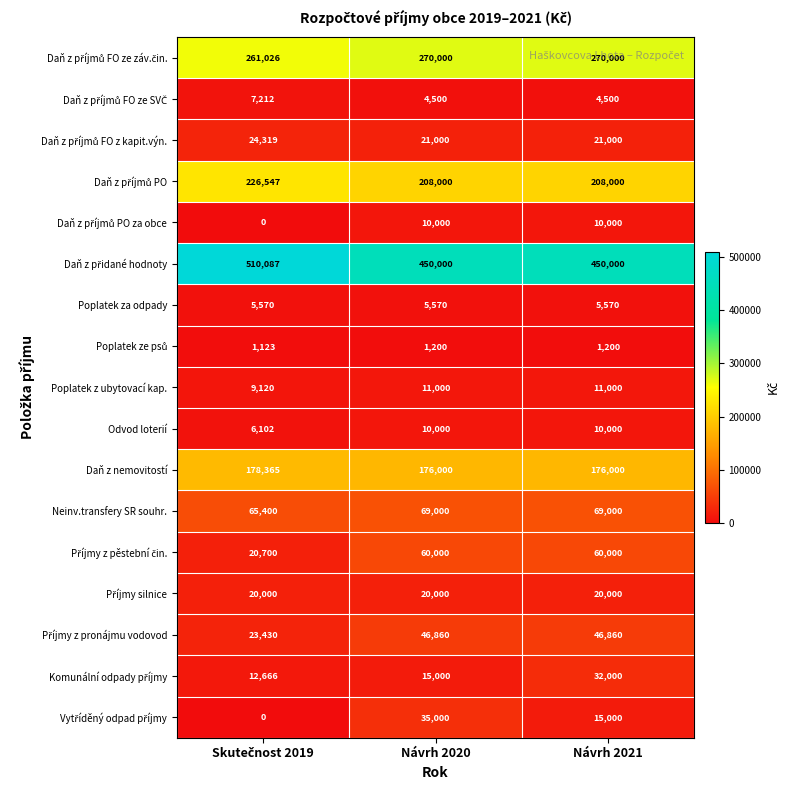

At which category is the sum across all series the highest?

Návrh 2020